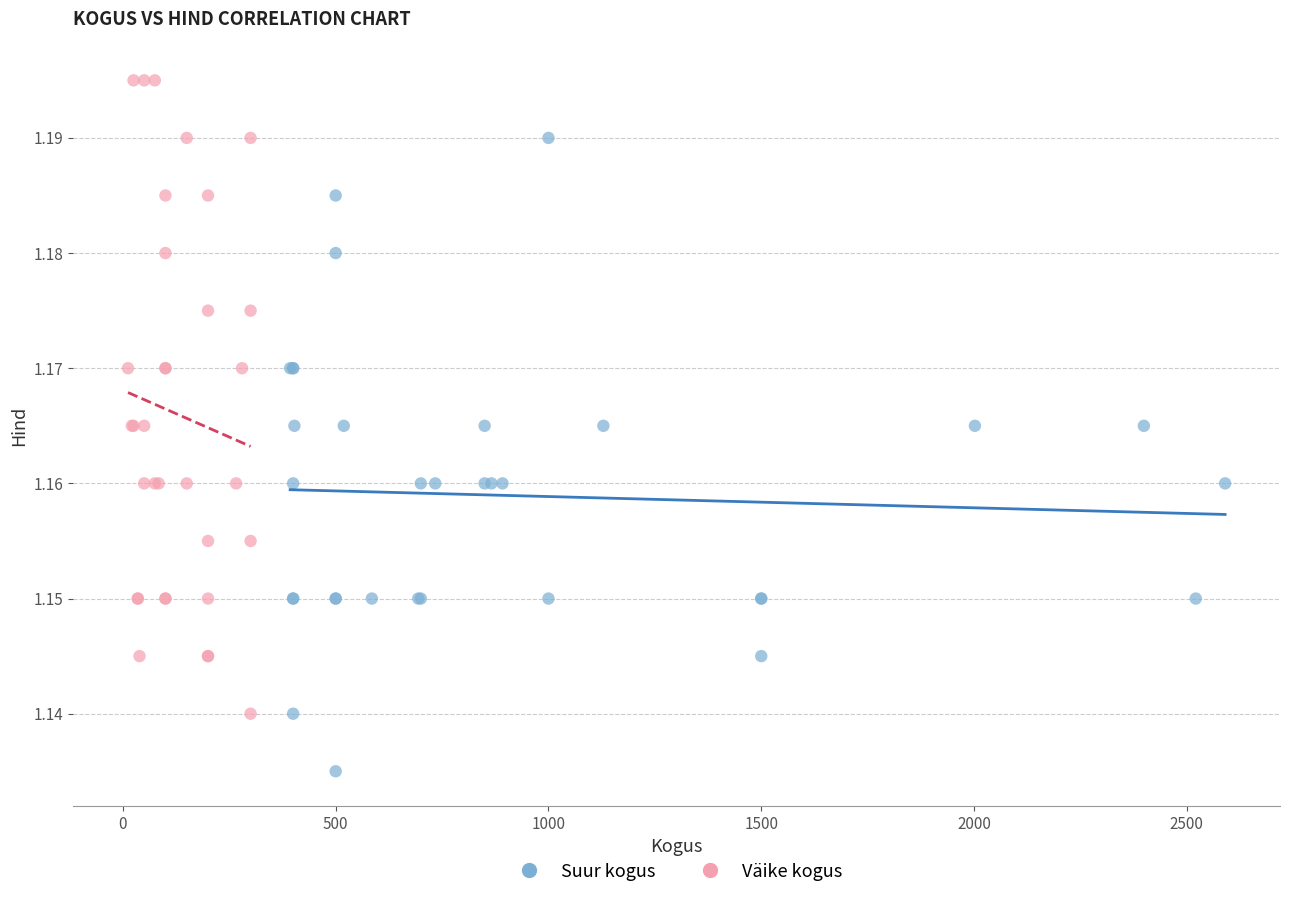

What are all the series names shown in the legend?

Suur kogus, Väike kogus